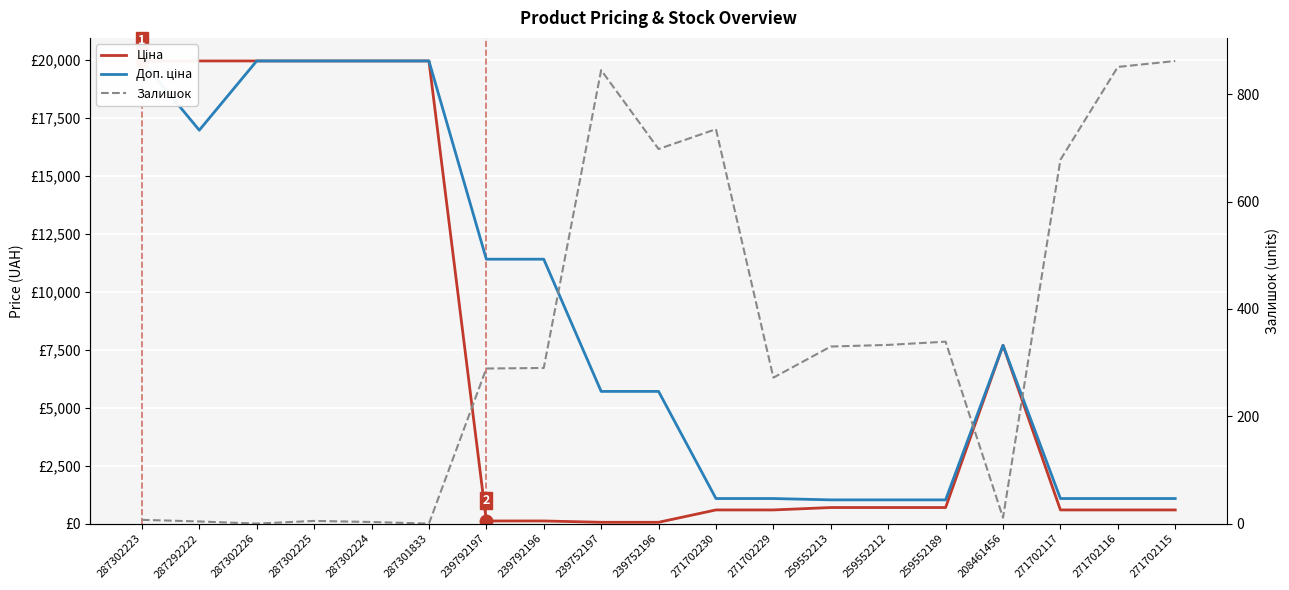

Rank the series at 287302223 from highest to lowest value.

Ціна, Доп. ціна, Залишок